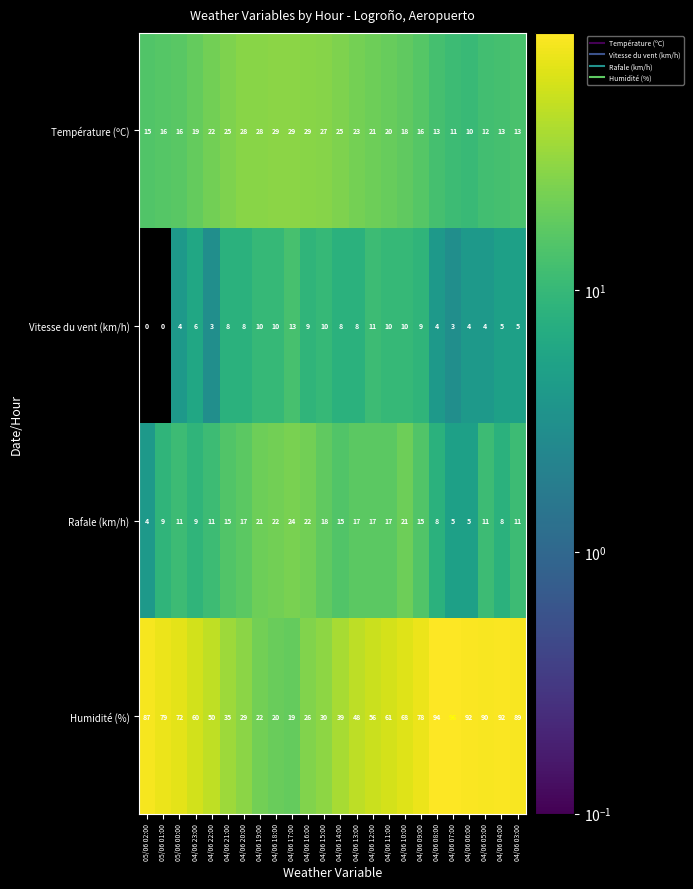

Where is Température (ºC) nearest to the value 19?

04/06 23:00